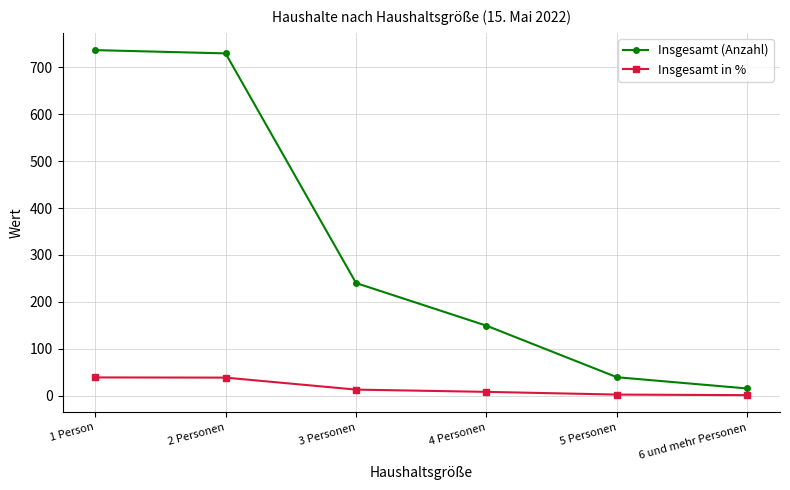

What is the greatest value displayed?

737.0